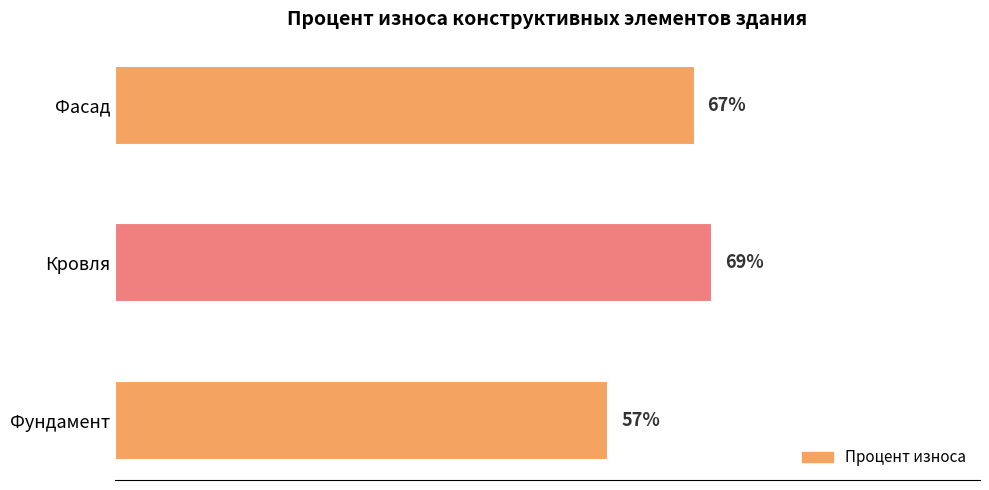

Which category has the lowest value across all series?

Фундамент